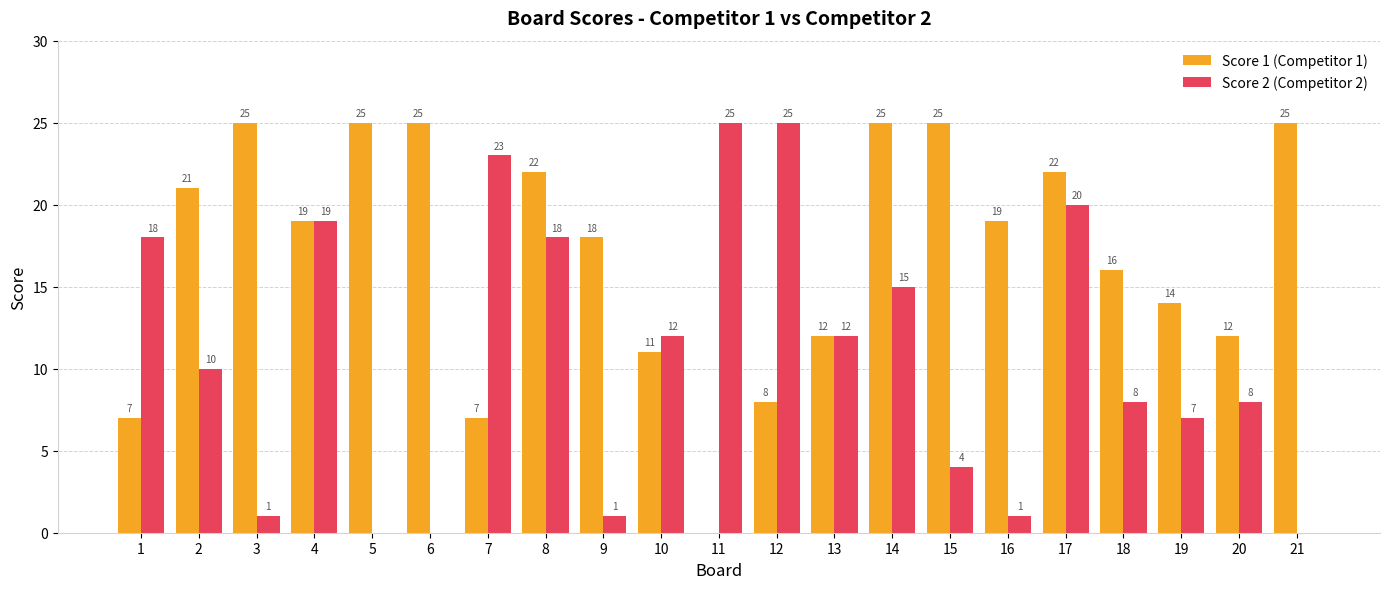

How many data points does each series have?

21